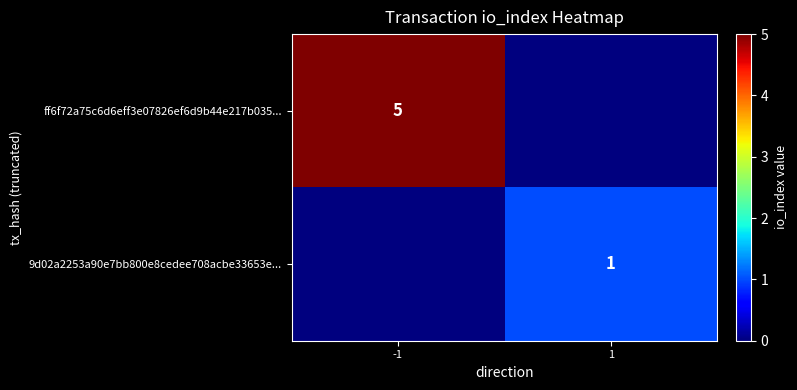

True or false: 9d02a2253a90e7bb800e8cedee708acbe33653e... has a value of 1 at 1.

True